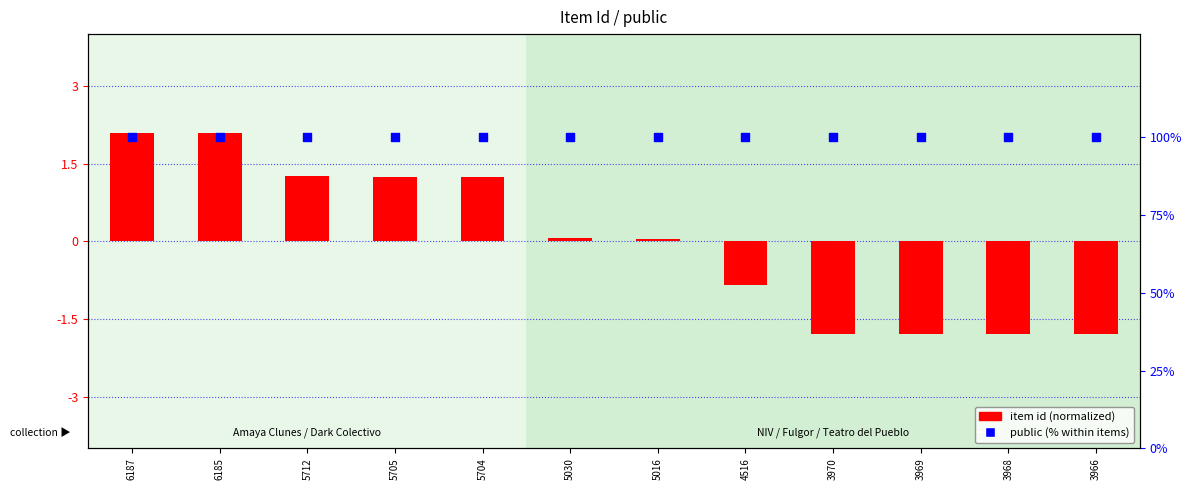

Is the value of public (% within items) at 5712 greater than the value of item id (normalized) at 5030?

Yes